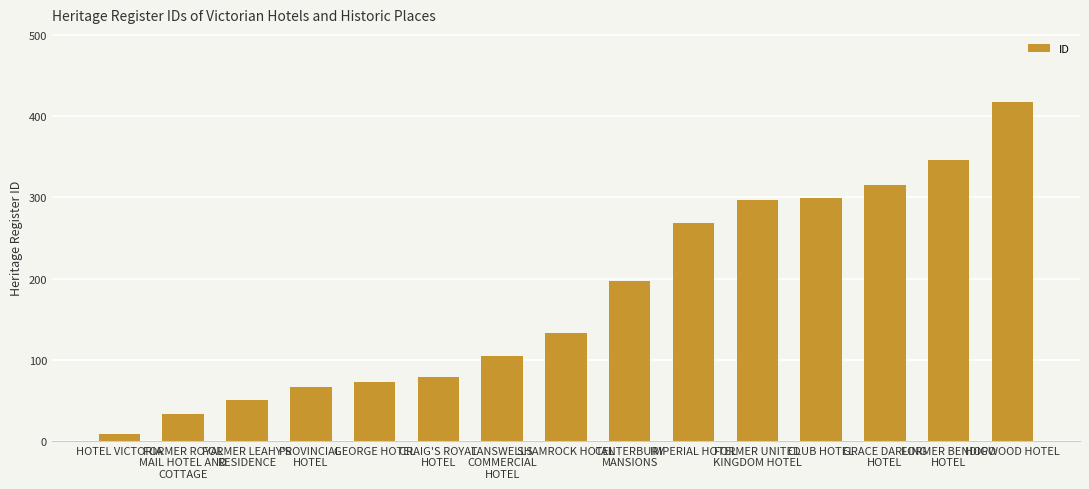

The chart shows a value of 133 at SHAMROCK HOTEL. True or false?

True